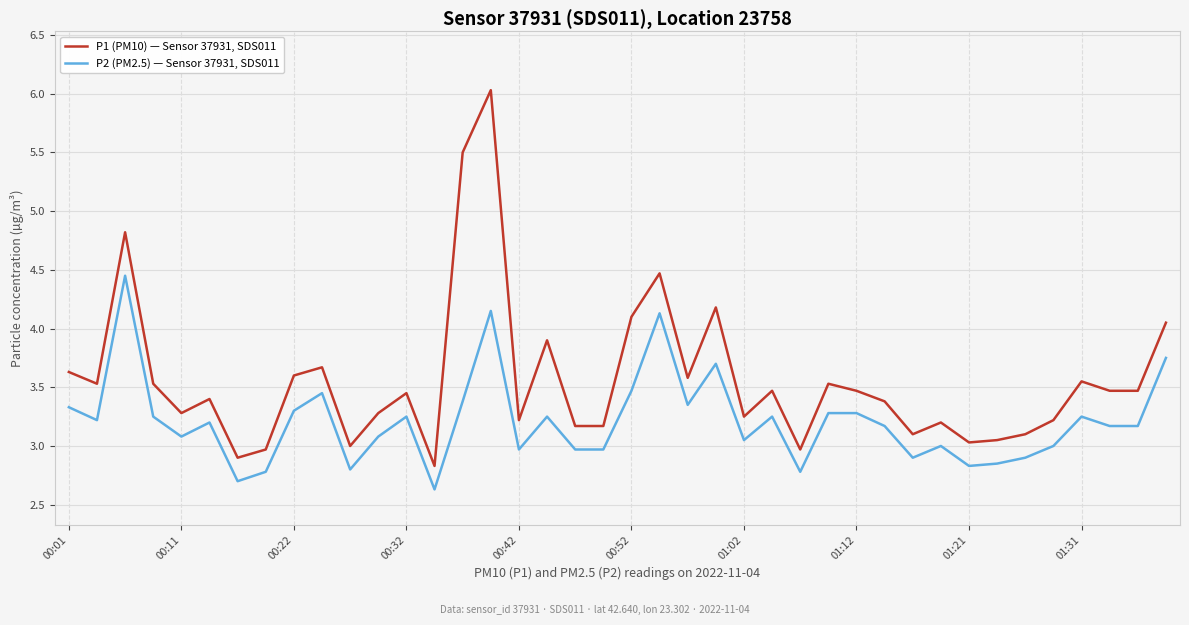

How many distinct data groups are displayed?

2